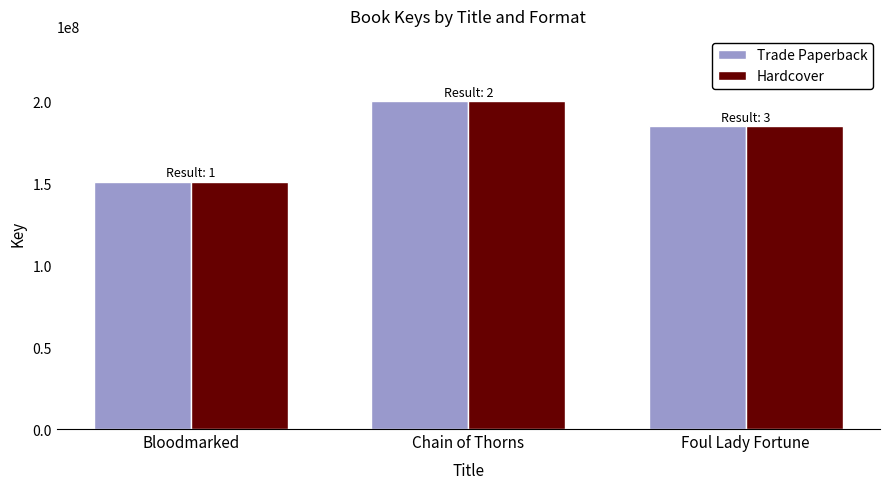

At which label is Hardcover closest to 175444224?

Foul Lady Fortune